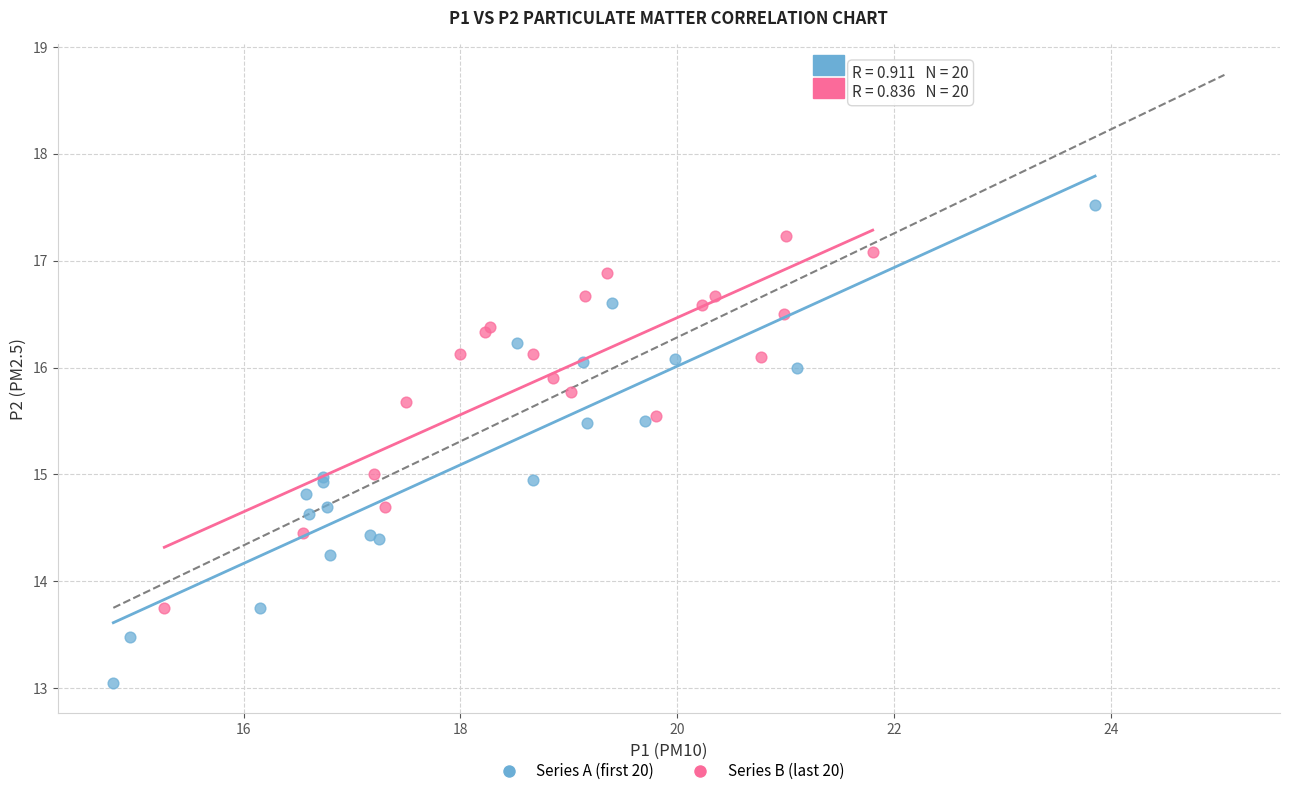

Which series reaches the minimum Y coordinate?

Series A (first 20)